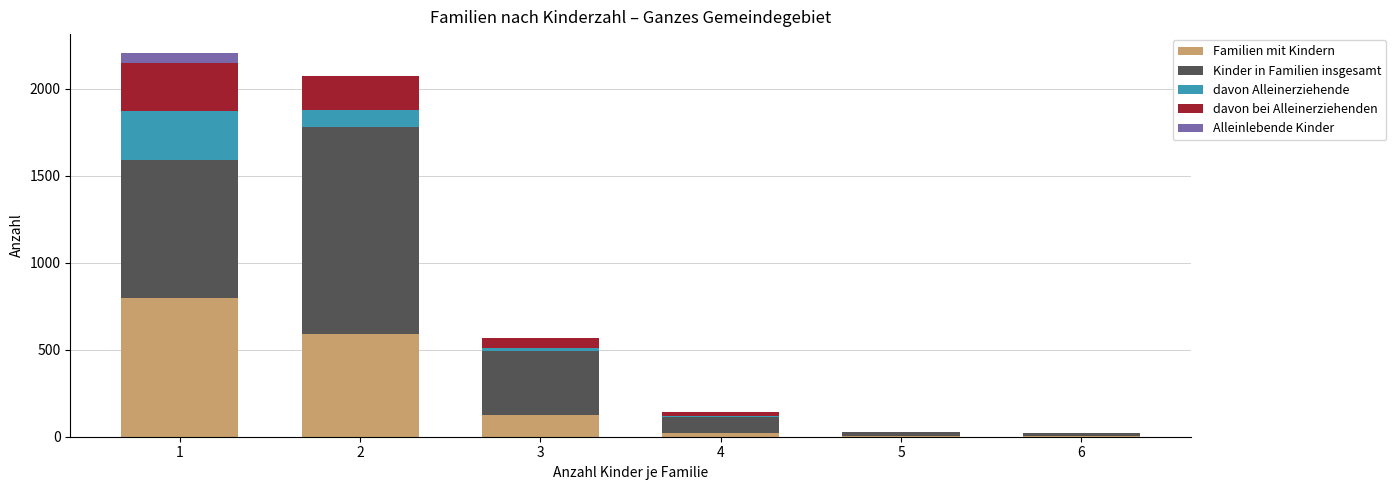

How many categories are shown in the chart?

6